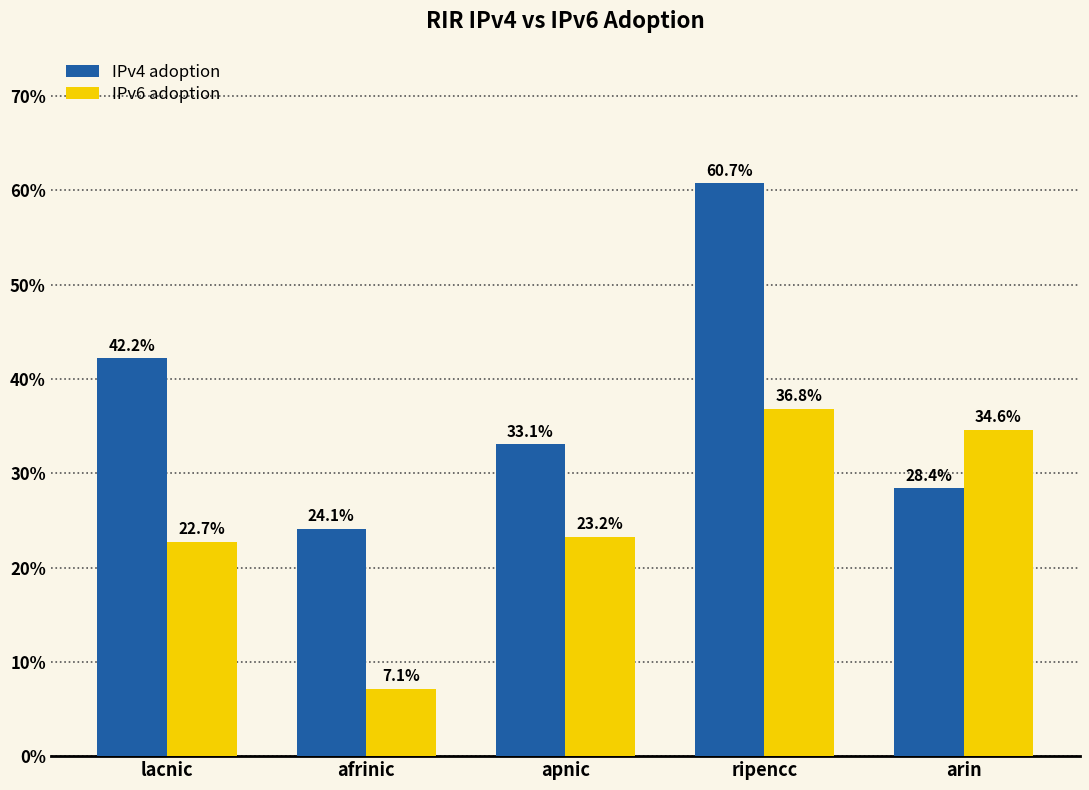

The IPv4 adoption series shows 0.3 at apnic. True or false?

True